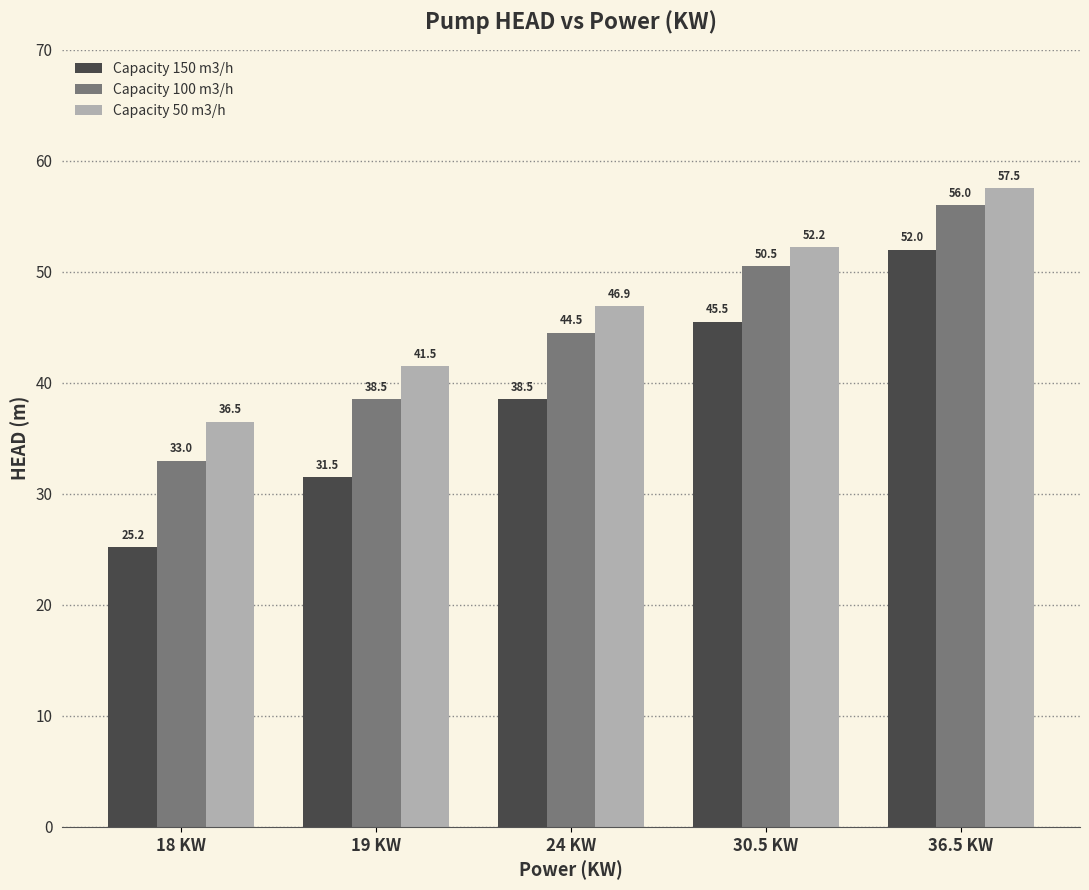

At which category is the sum across all series the highest?

36.5 KW